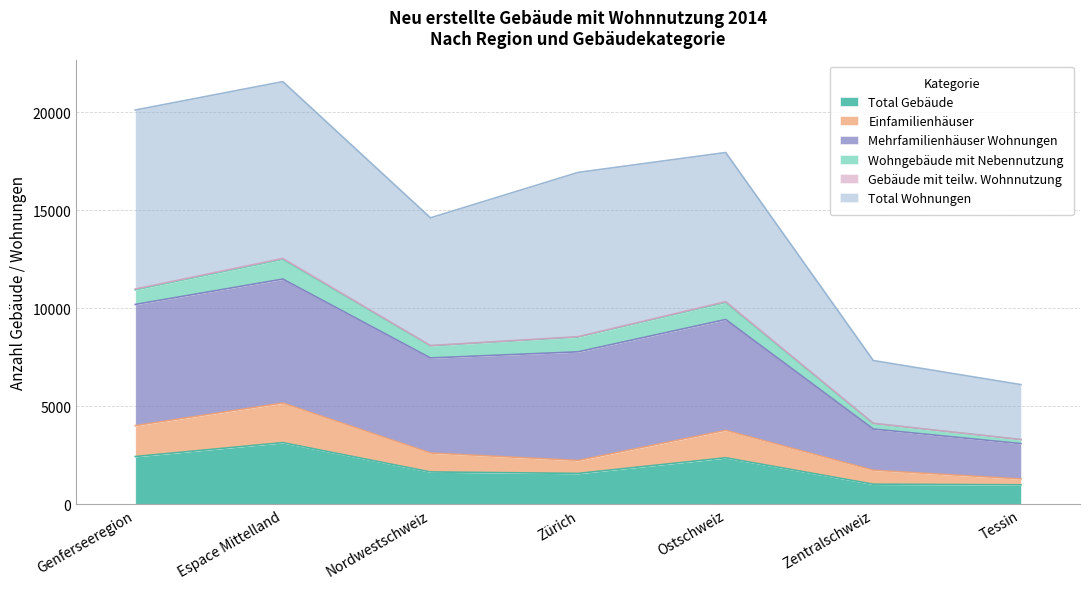

What is the lowest value of the Total Gebäude series?

1000